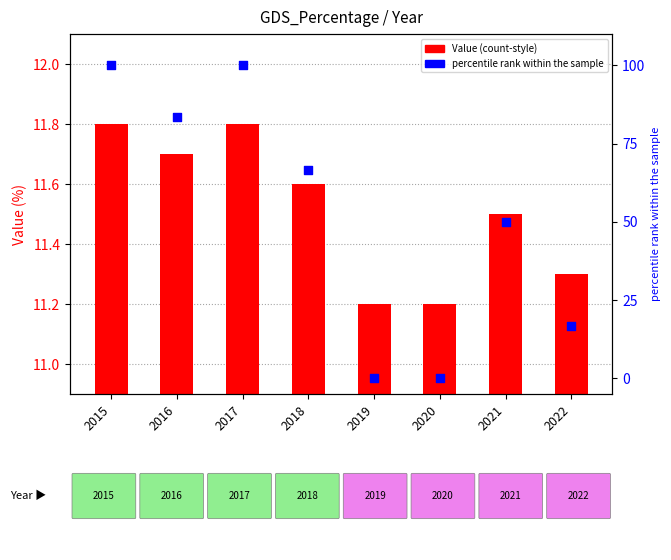

What are all the series names shown in the legend?

Value, percentile rank within the sample